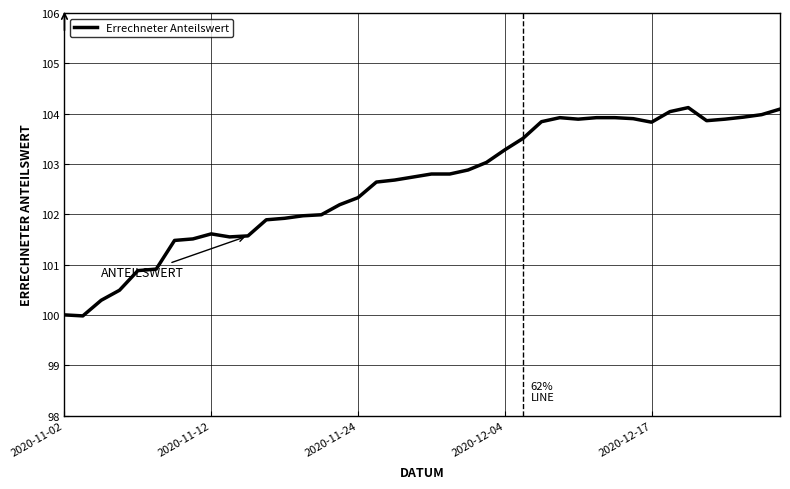

What is the smallest value displayed?

100.0